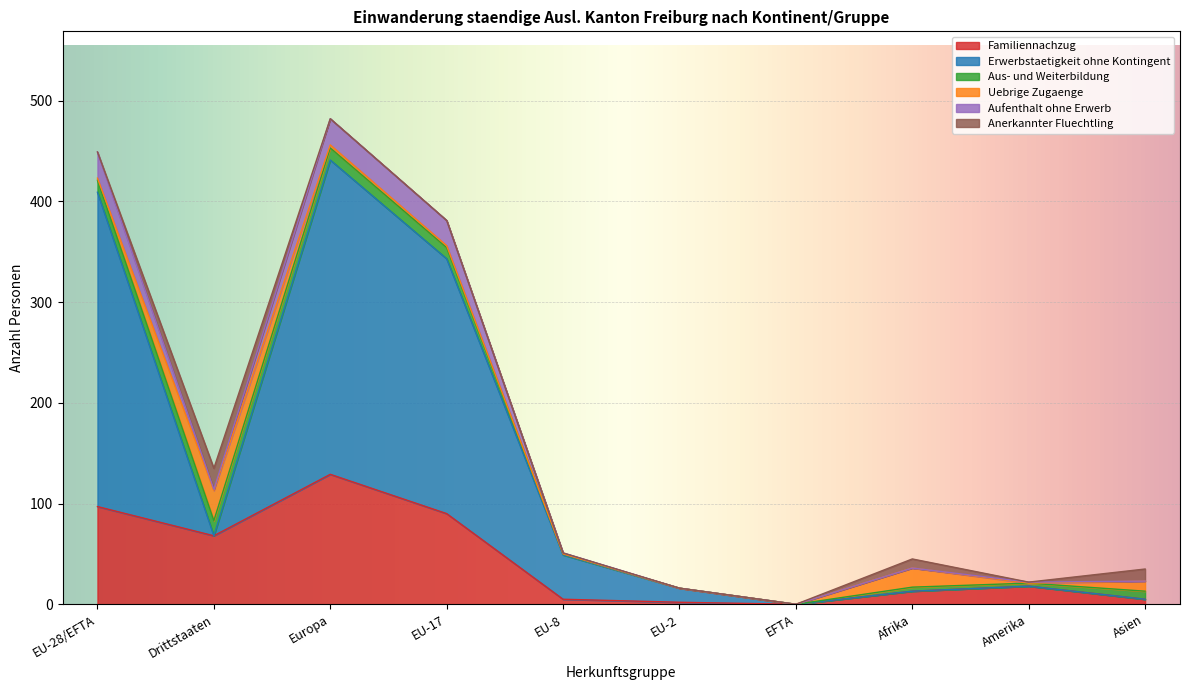

What is the difference between the maximum and minimum values in the Familiennachzug series?

129